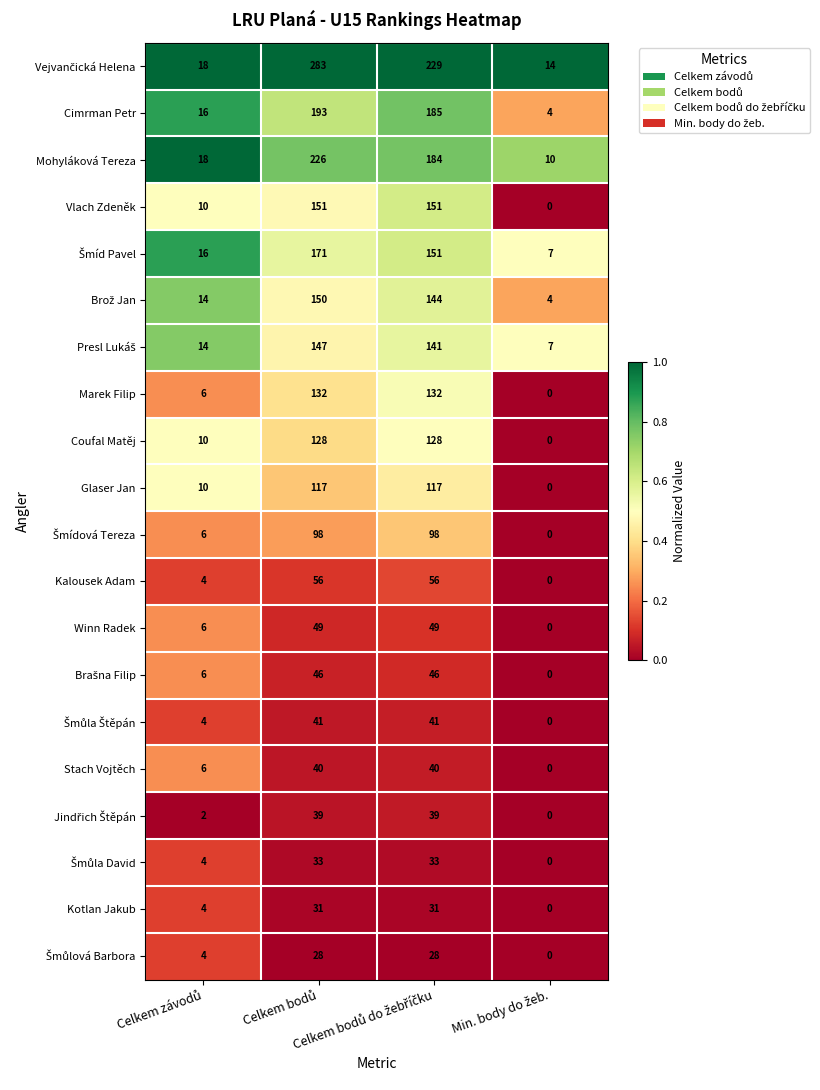

How many Stach Vojtěch values are between 6 and 40?

3